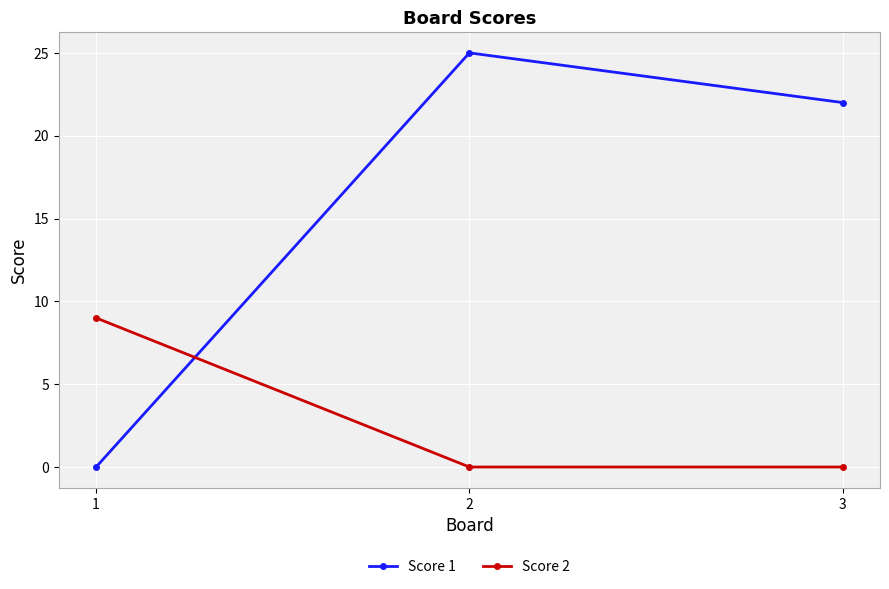

What is the value of the Score 2 point at the 1st from the left?

9